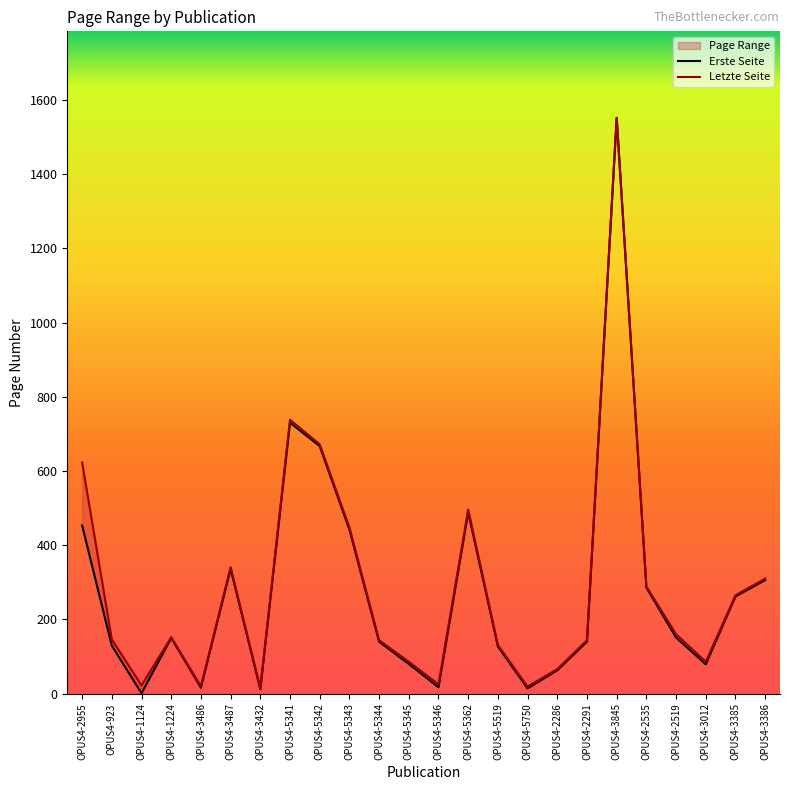

What is the difference between the maximum and minimum values in the Letzte Seite series?

1537